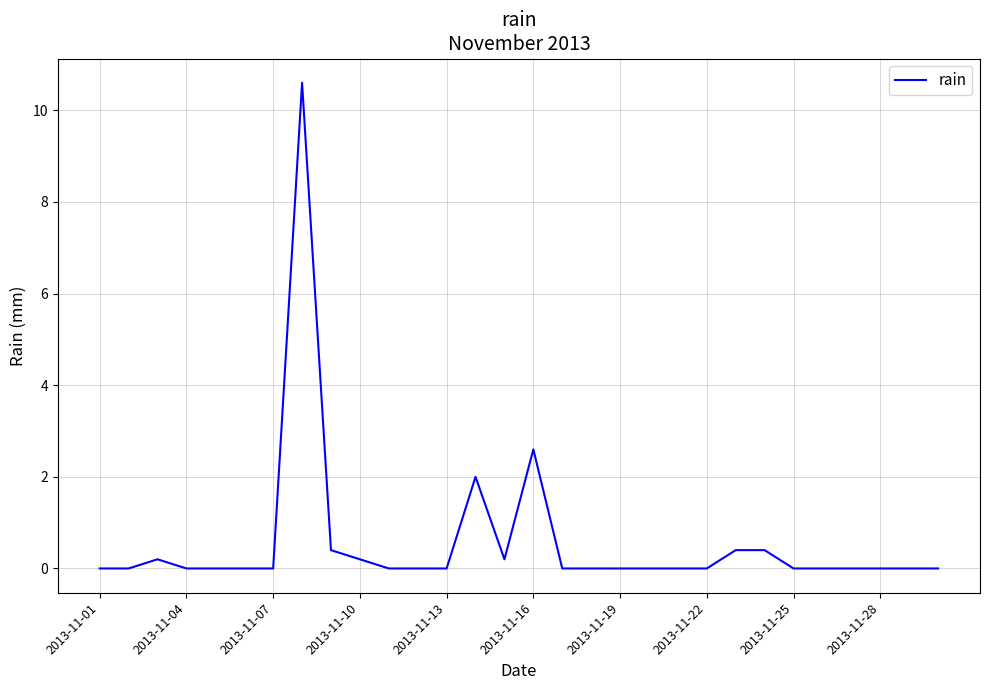

What is the difference between the maximum and minimum values?

10.6